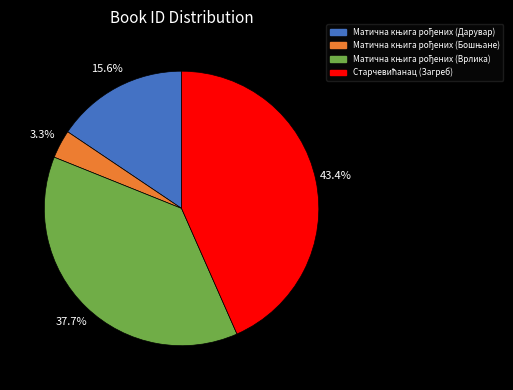

Is there any slice that represents more than half of the pie?

No